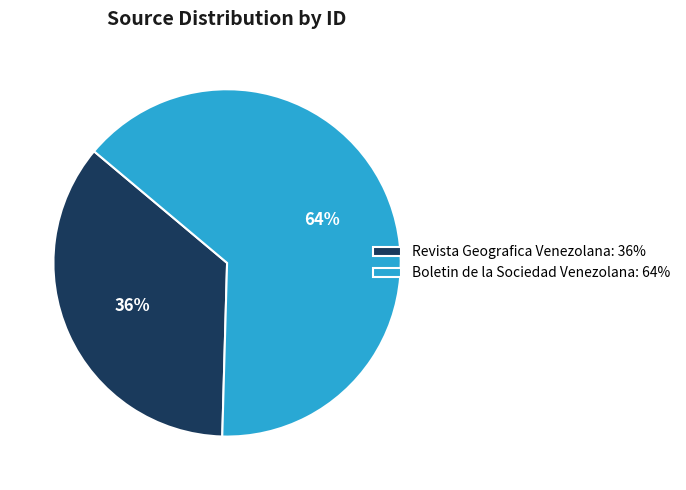

The Boletin de la Sociedad Venezolana slice represents 56% of the pie. True or false?

False